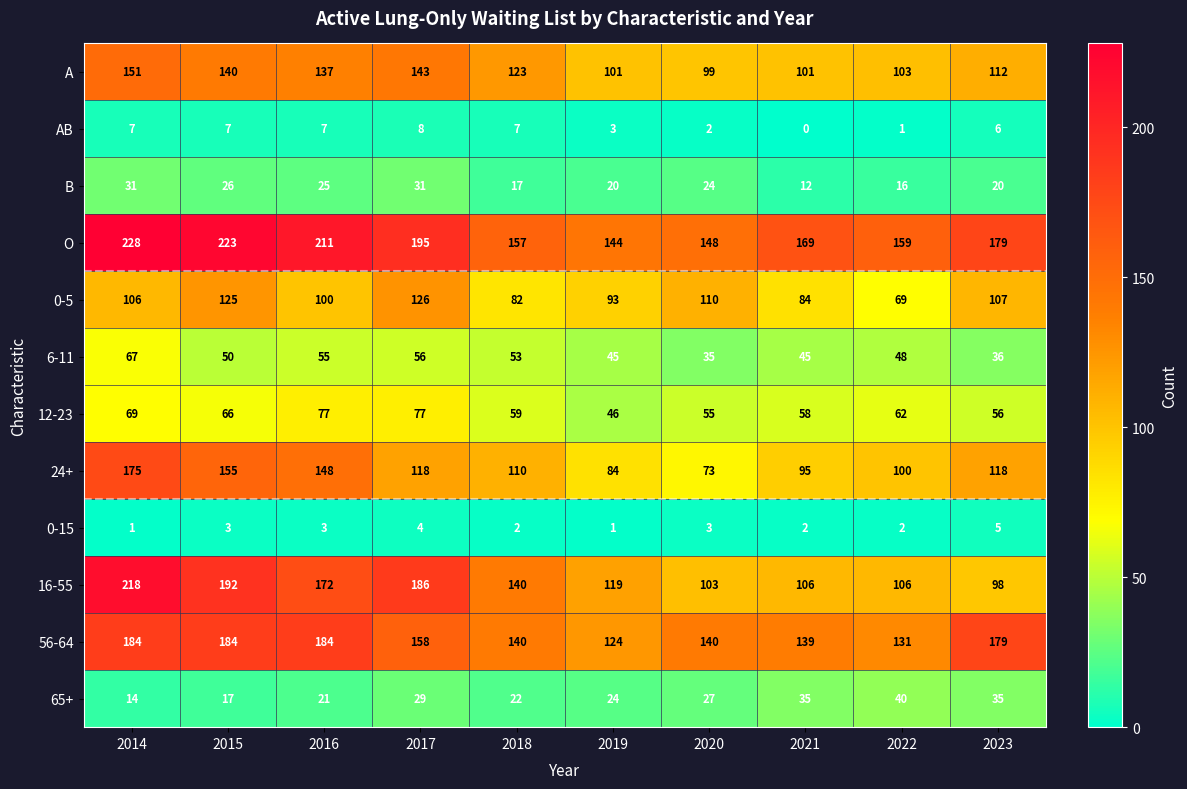

At which category does the chart reach its minimum across all series?

2021